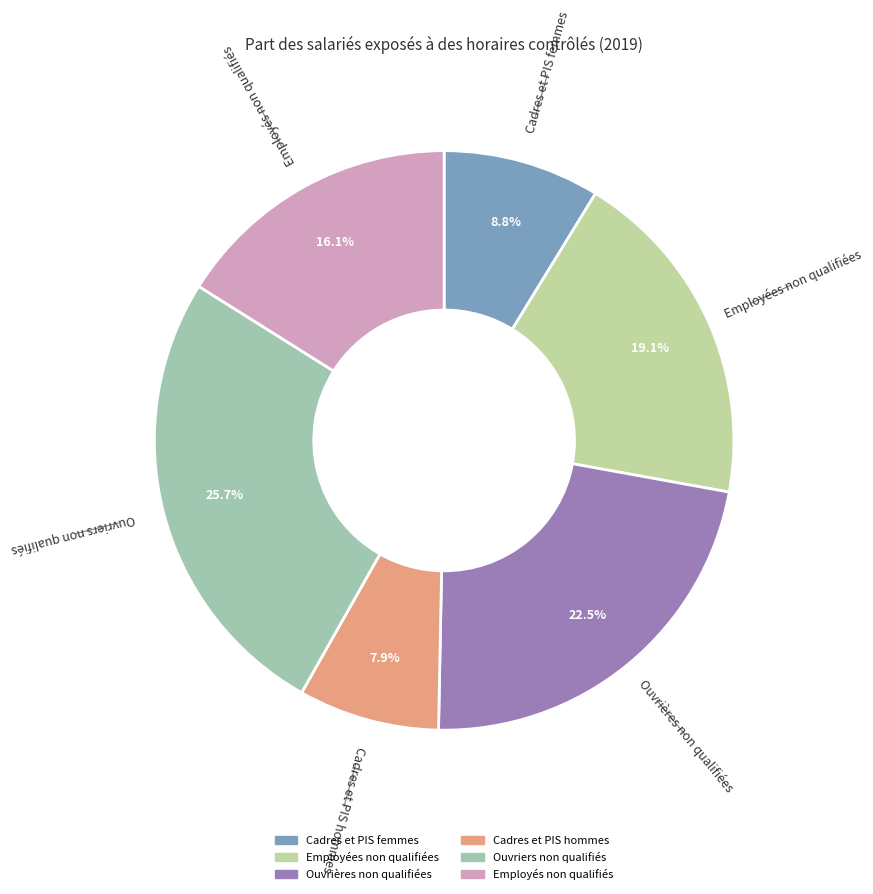

What is the smallest slice in the pie chart?

Cadres et PIS hommes